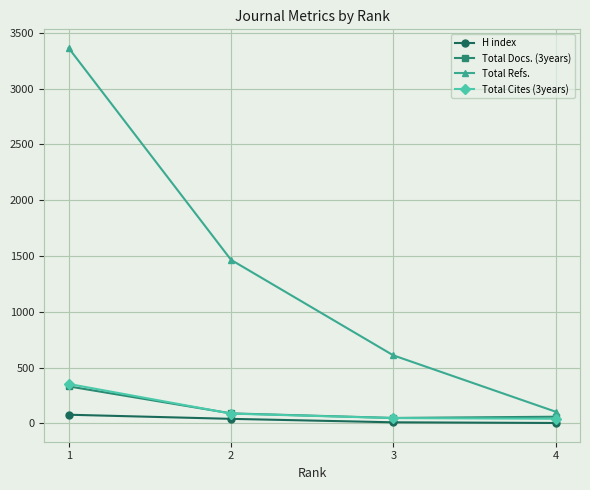

True or false: Total Refs. and Total Docs. (3years) cross at least once.

False